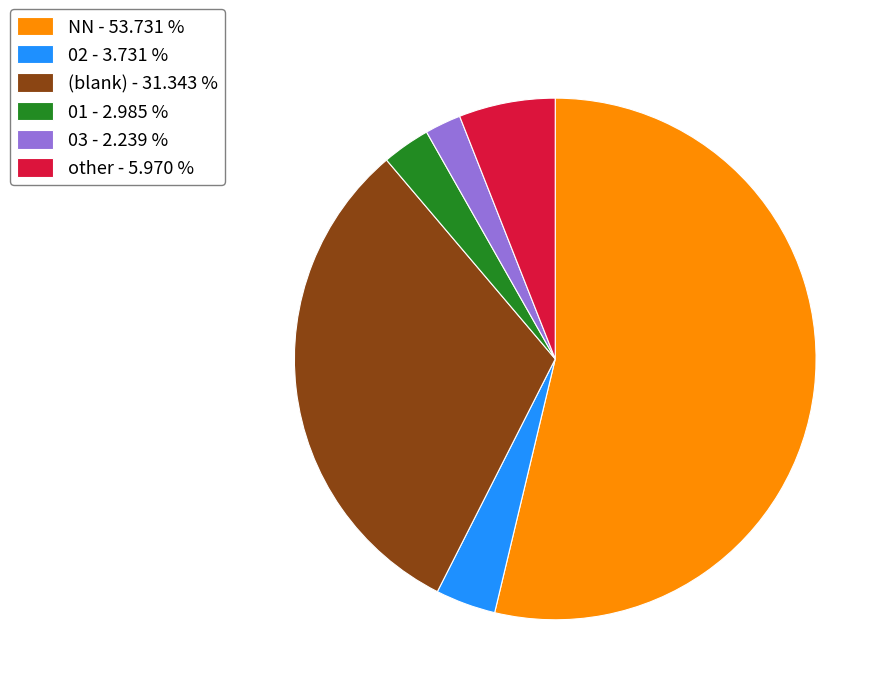

What is the majority slice?

NN - 53.731 %